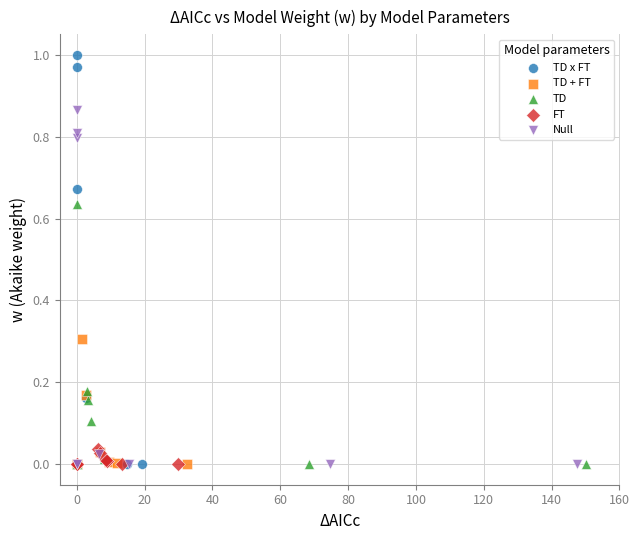

Which series contains the highest Y value?

TD x FT